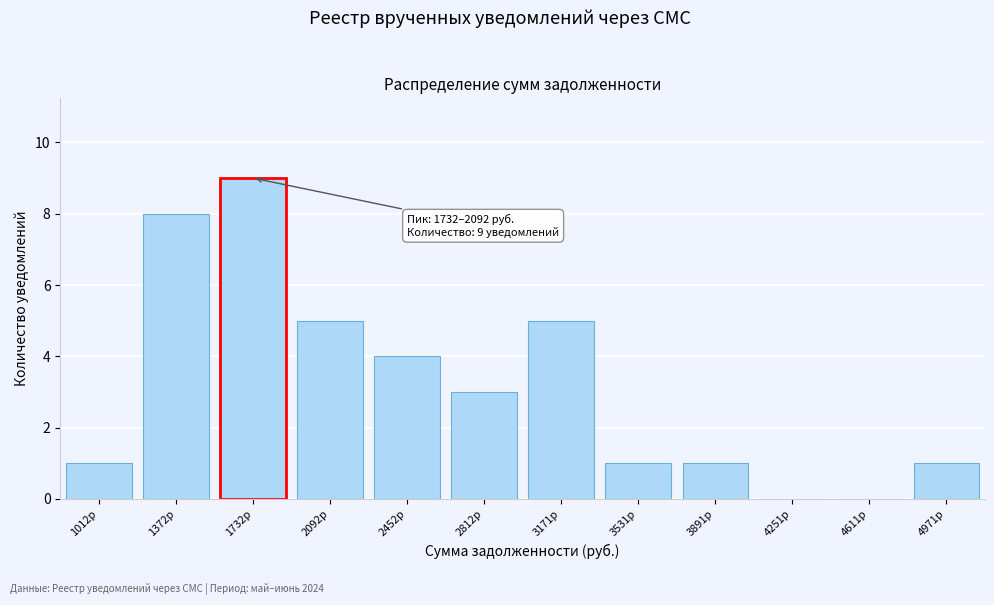

Reading left to right, transcribe all the data shown in this chart.

1012р=1	1372р=8	1732р=9	2092р=5	2452р=4	2812р=3	3171р=5	3531р=1	3891р=1	4251р=0	4611р=0	4971р=1